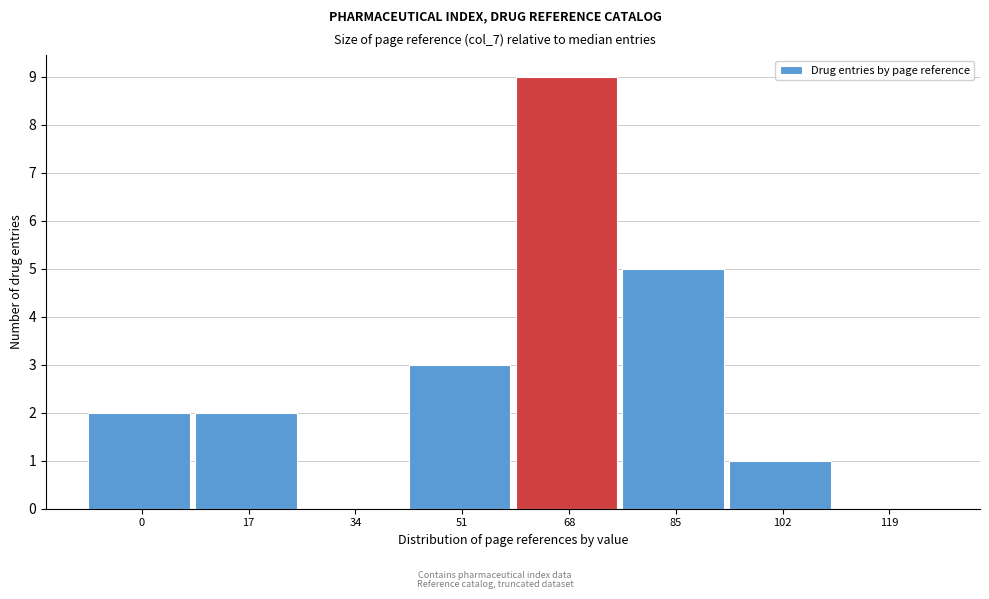

Reading left to right, list all the values displayed in this chart.

0=2	17=2	34=0	51=3	68=9	85=5	102=1	119=0